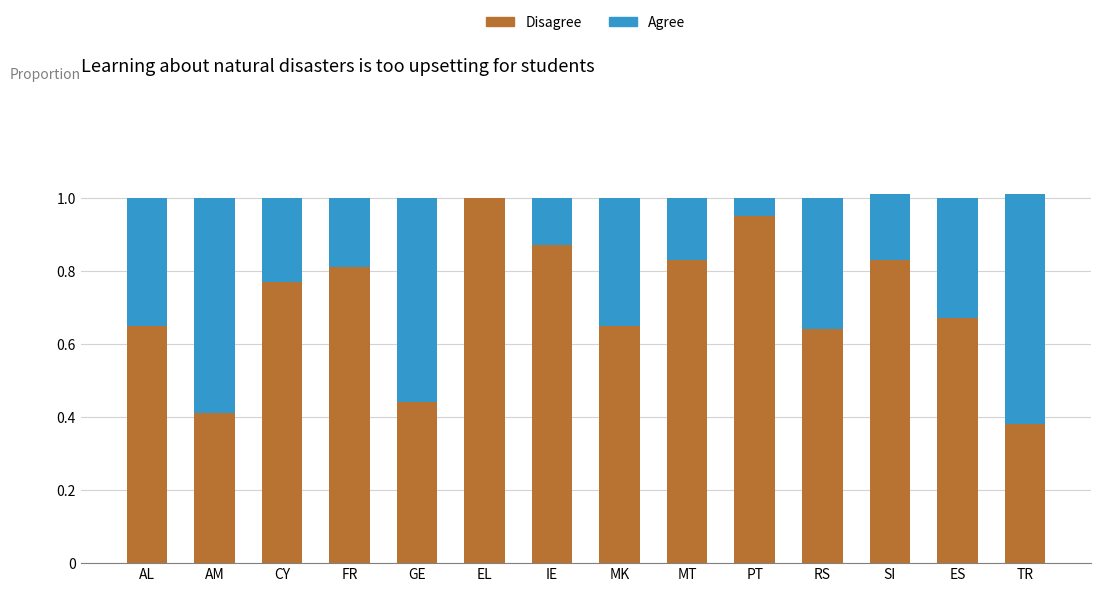

True or false: Disagree has a value of 0.8 at MT.

True